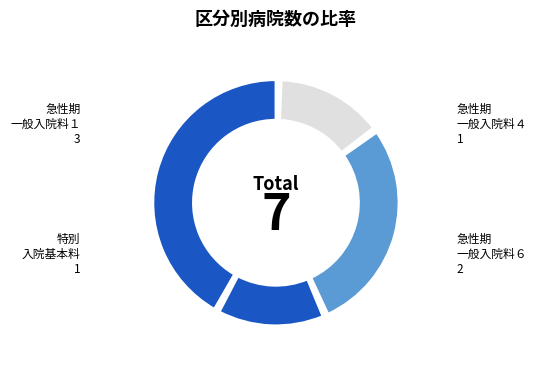

To the nearest percent, what percentage of the pie is 急性期一般入院料４?

14%